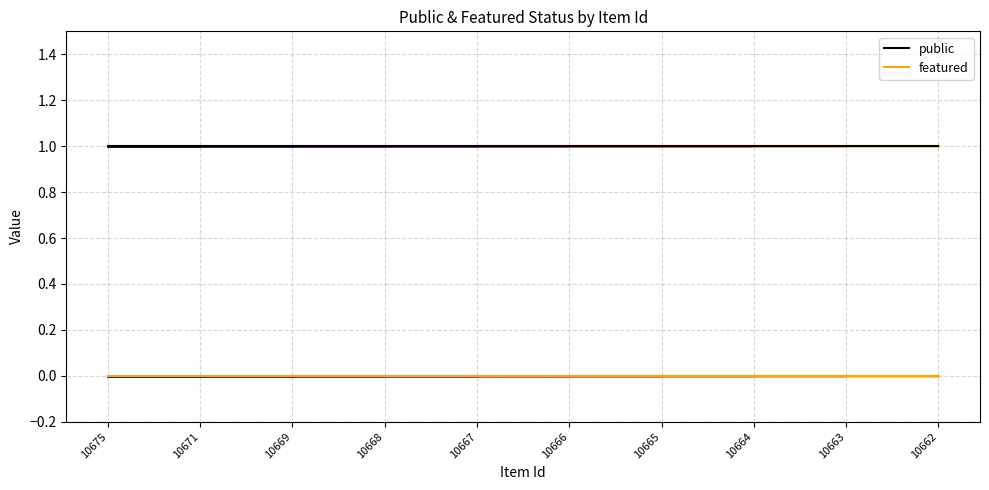

The value of public at 10662 is 1. True or false?

True